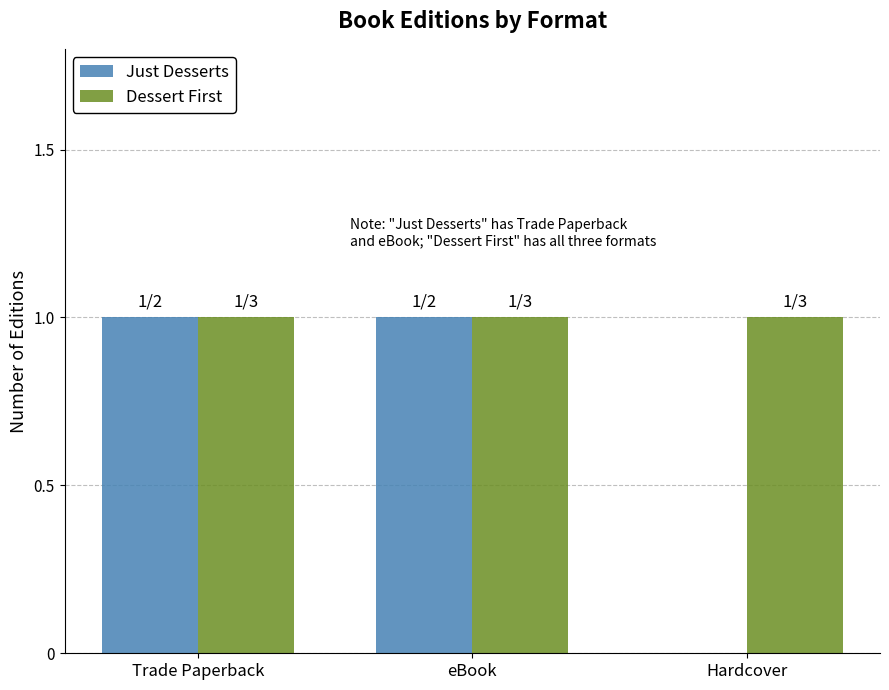

Which series has the largest total across all categories?

Dessert First